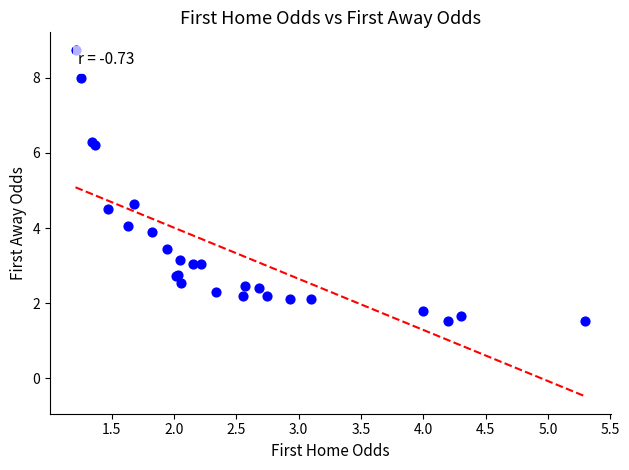

What Y value in the scatter plot is closest to 5?

4.7